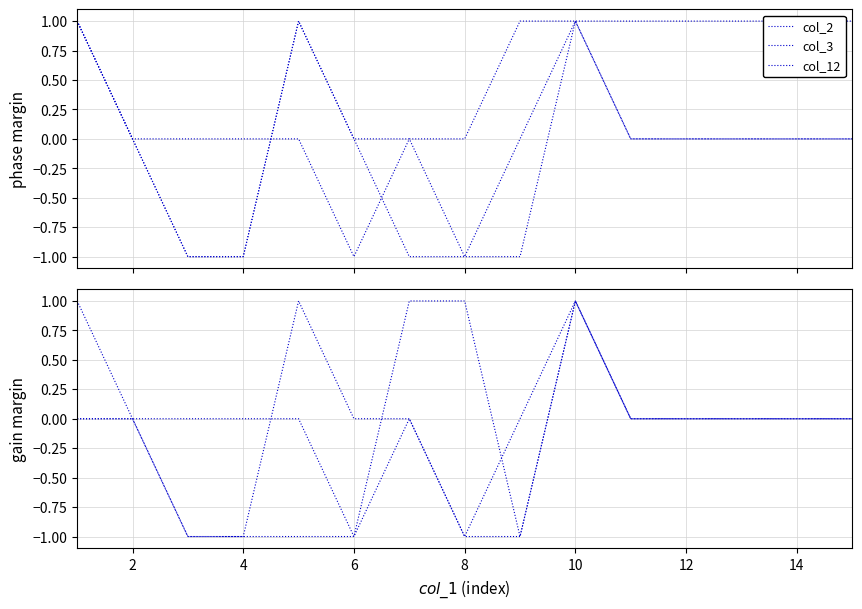

True or false: col_12 and col_13 cross at least once.

True